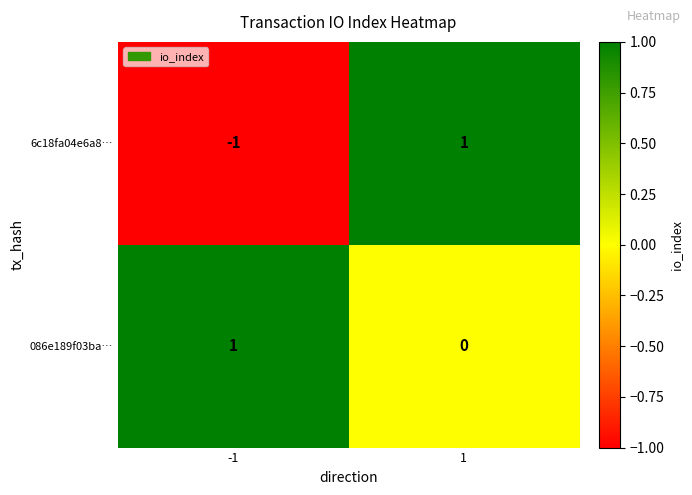

List the labels in order of 086e189f03ba… value, largest first.

-1, 1